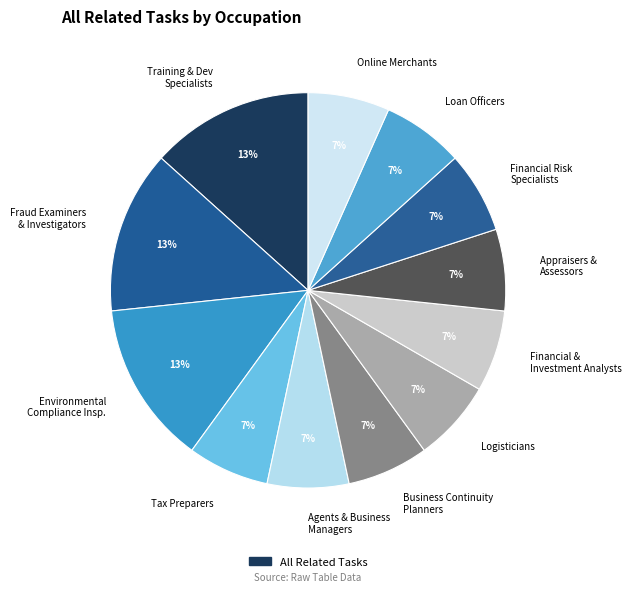

What percentage is the Online Merchants slice, to the nearest percent?

7%